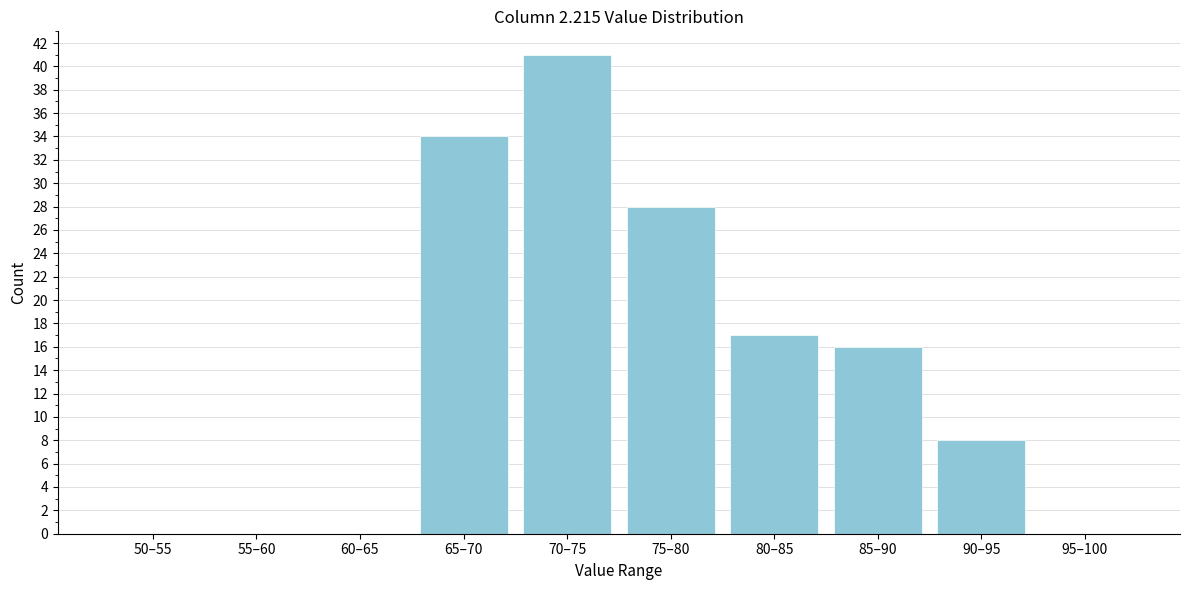

Reading right to left, what are all the values shown in this chart?

95–100=0	90–95=8	85–90=16	80–85=17	75–80=28	70–75=41	65–70=34	60–65=0	55–60=0	50–55=0